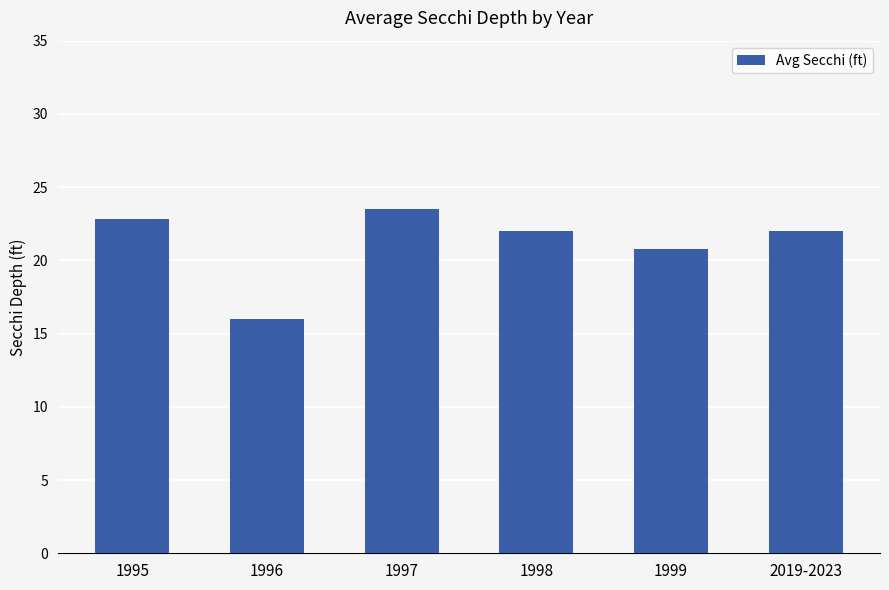

Reading left to right, list all the values displayed in this chart.

1995=22.8	1996=16.0	1997=23.5	1998=22.0	1999=20.8	2019-2023=22.0